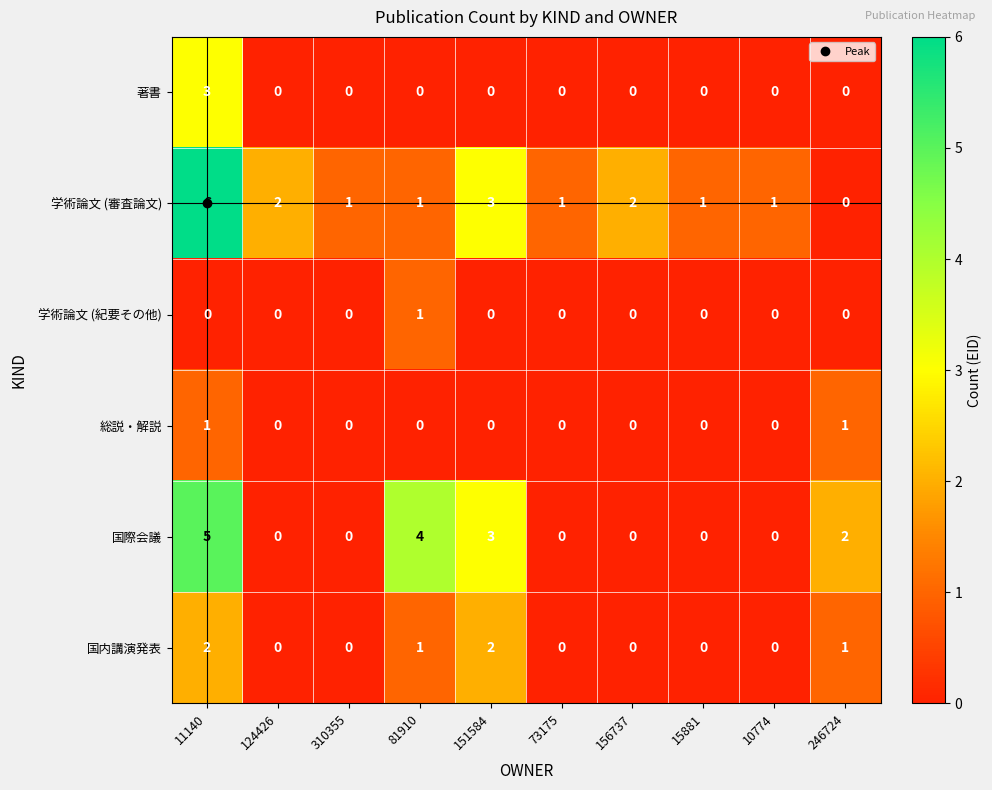

How many 国内講演発表 values are between 0 and 1?

8